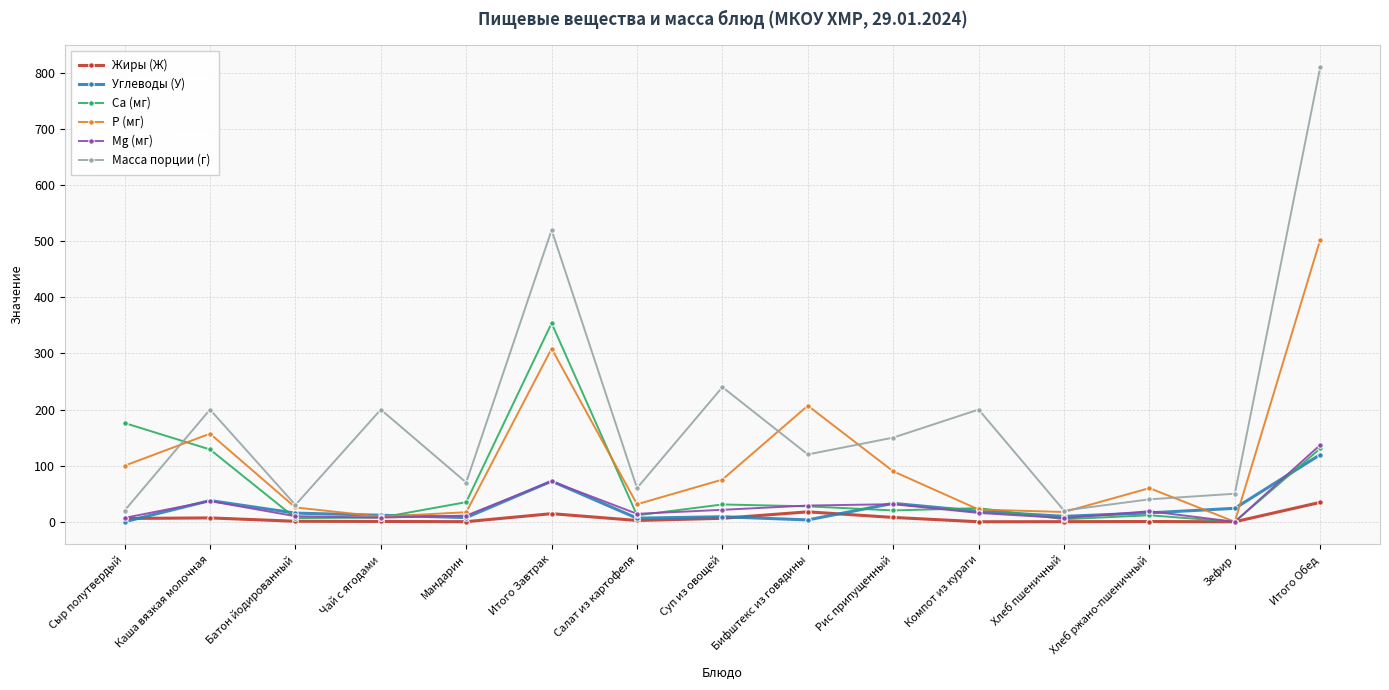

Which label corresponds to the largest value in the chart?

Итого Обед